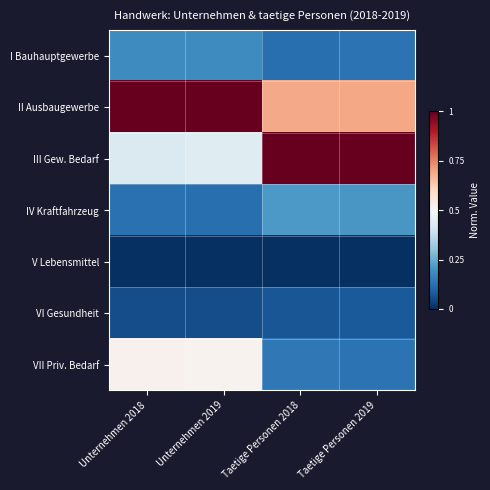

What is the greatest value displayed?

1.0